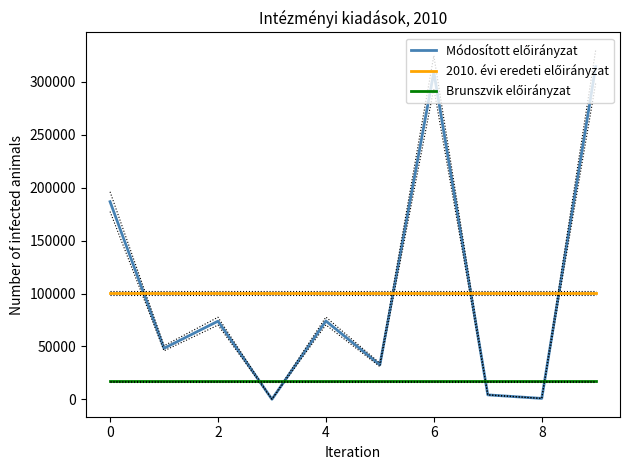

Which series has the widest spread of values?

Módosított előirányzat